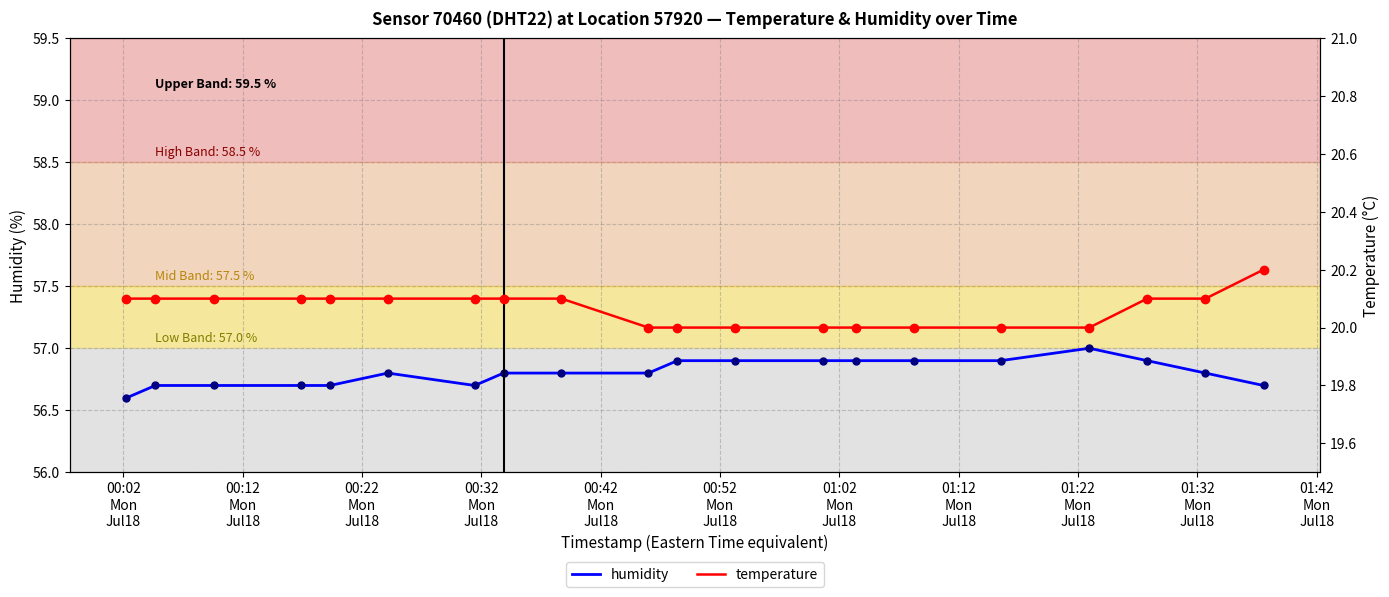

At how many categories does at least one series exceed 47?

20